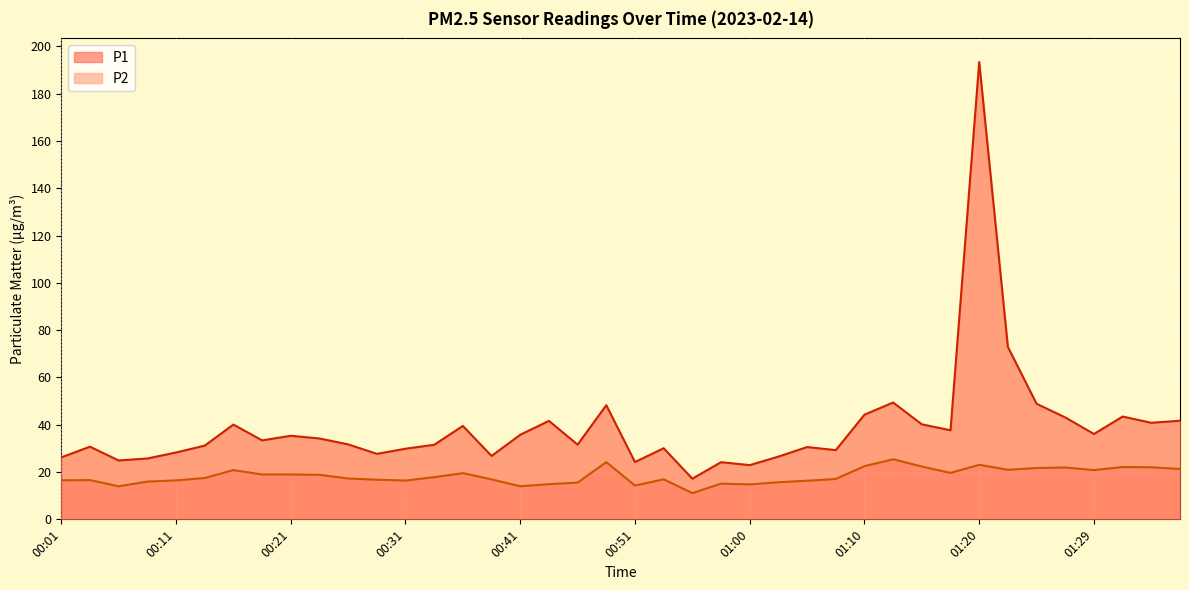

What is the difference between the maximum and second lowest values in the P1 series?

170.4